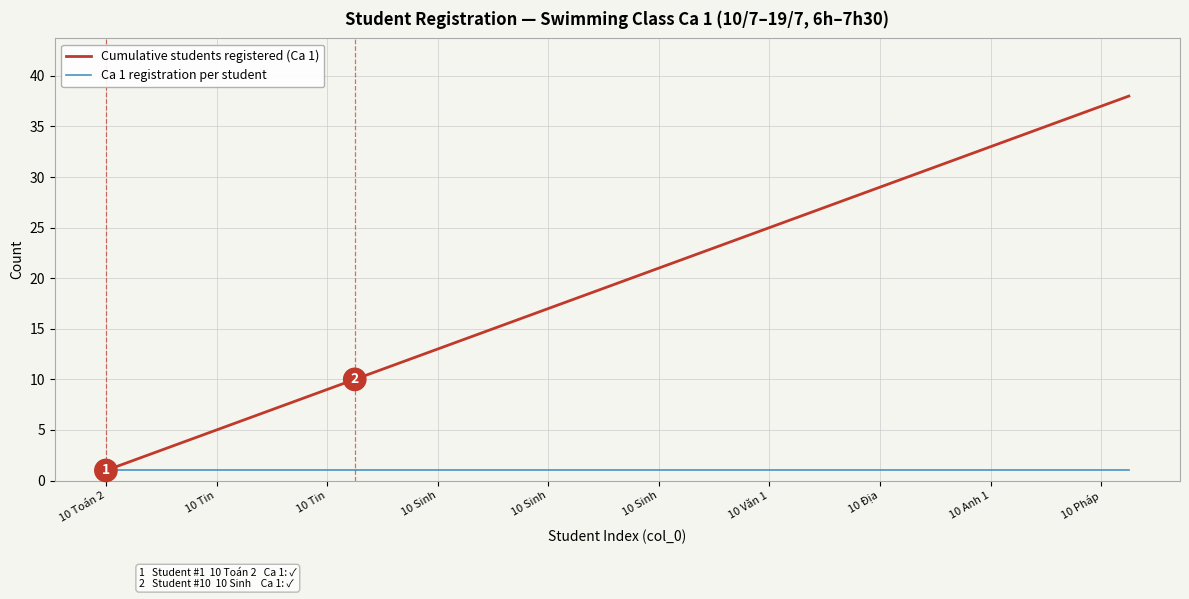

Rank the series by their maximum value, from highest to lowest.

Cumulative students registered (Ca 1), Ca 1 registration per student